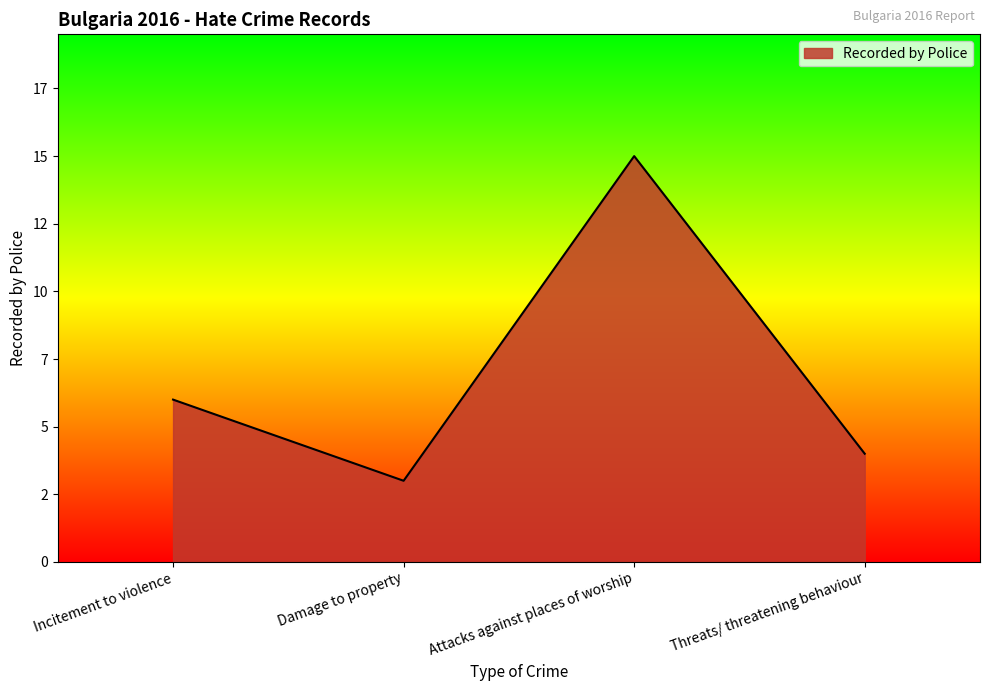

Is this an area chart (filled region under the line)?

Yes